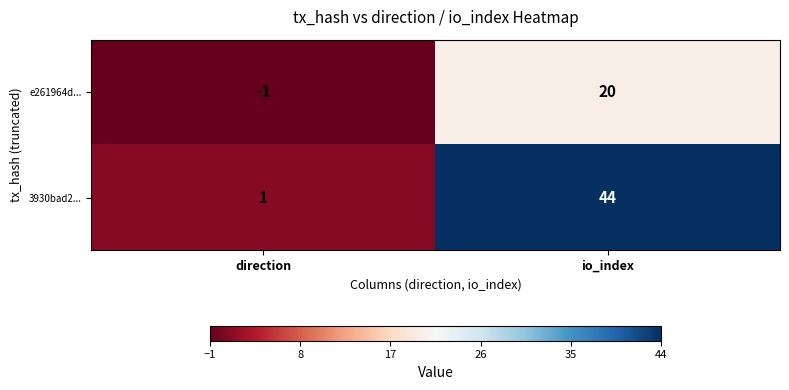

Is it true that e261964d... equals 13 at io_index?

False